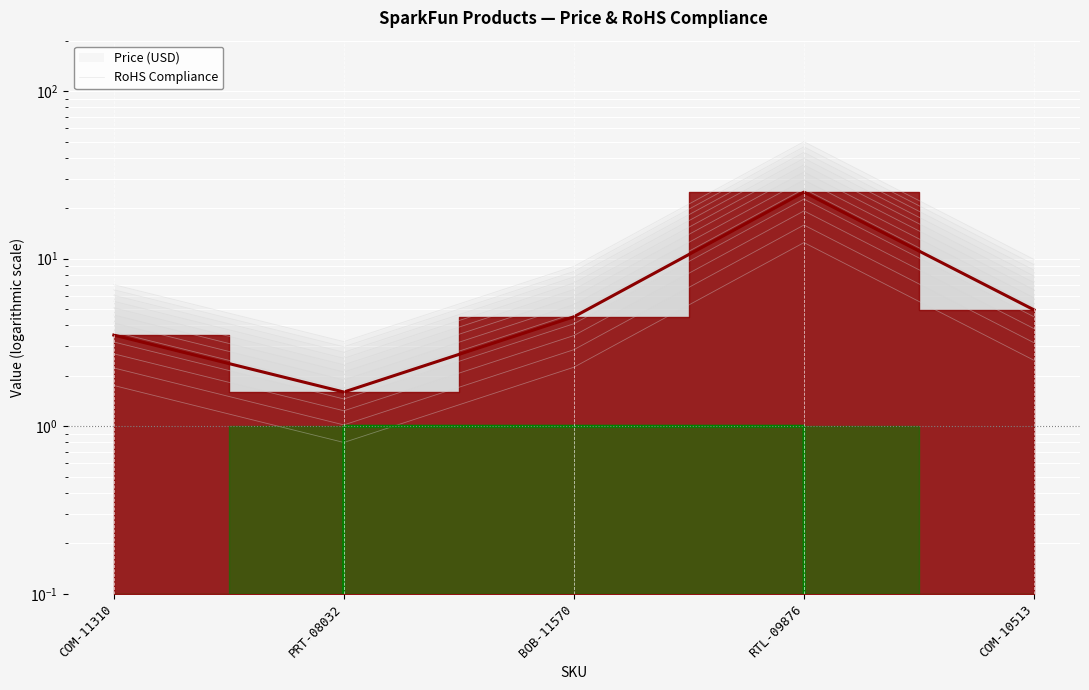

What is the average value of the RoHS Compliance series?

0.6